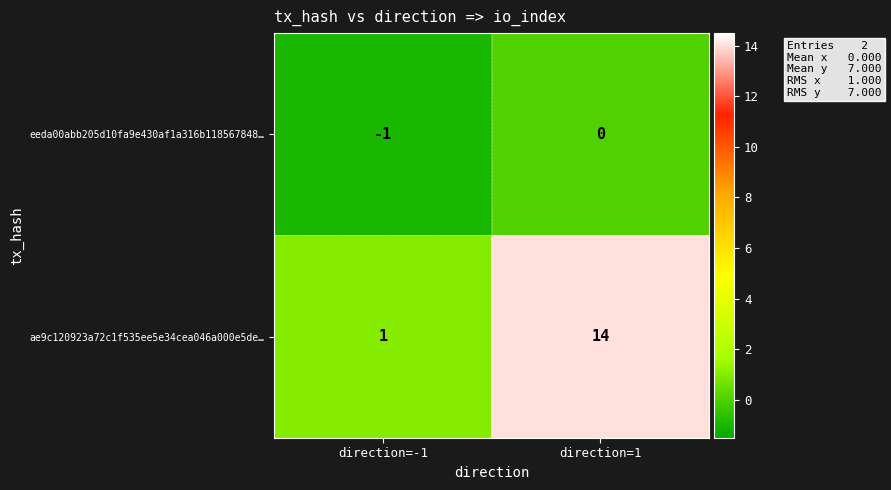

What value does the ae9c120923a72c1f535ee5e34cea046a000e5de… series have at direction=1?

14